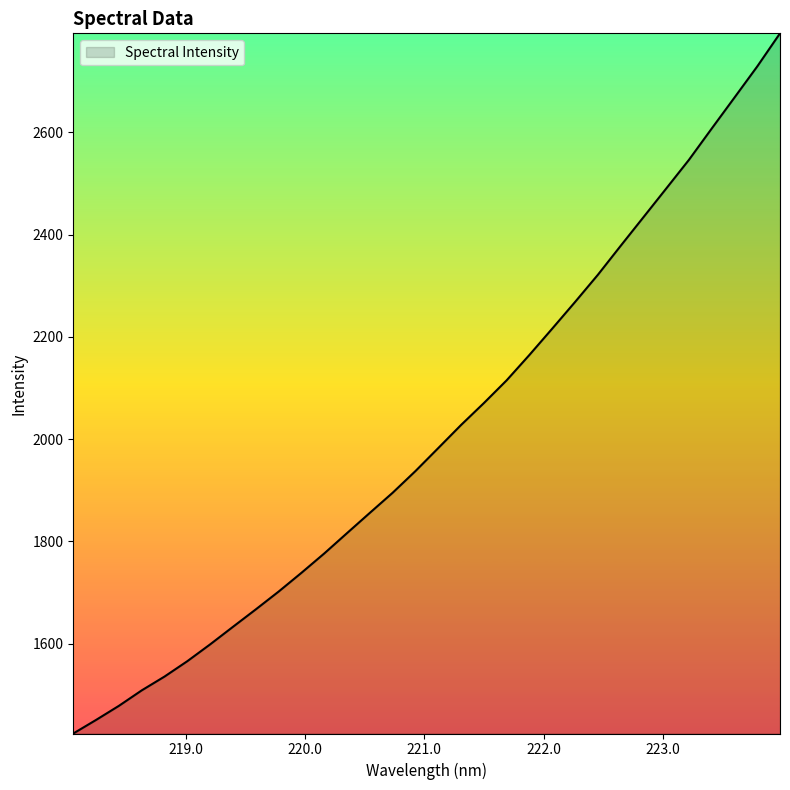

What is the greatest value displayed?

2794.0